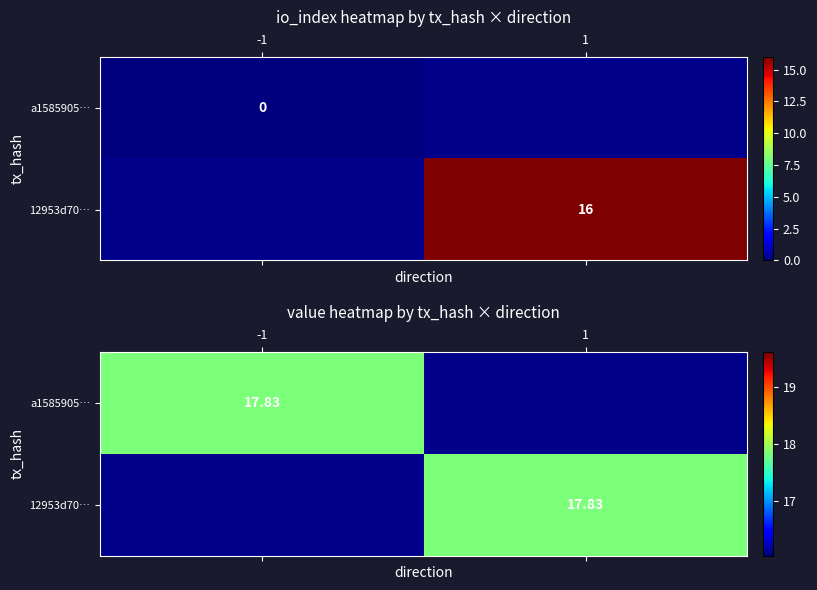

True or false: 12953d702dc5c06676b3f06ae031241b65698f7 has a value of 16 at 1.

True